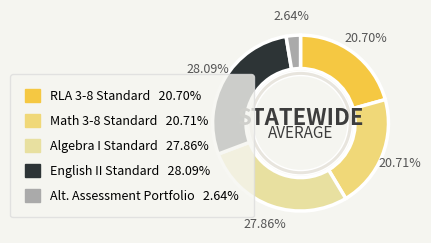

How many segments does this pie chart have?

5